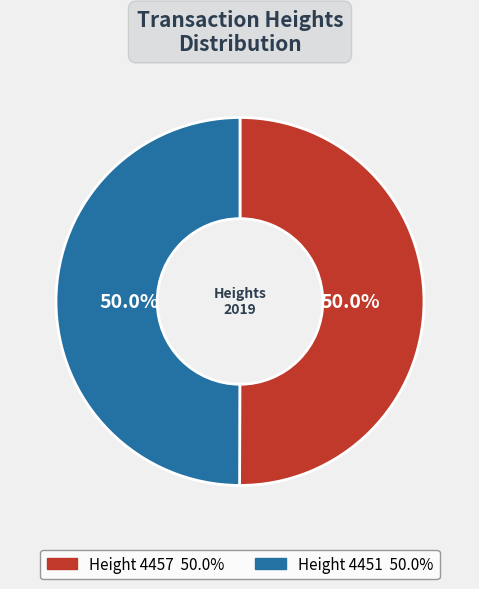

Which slice is the largest?

4457